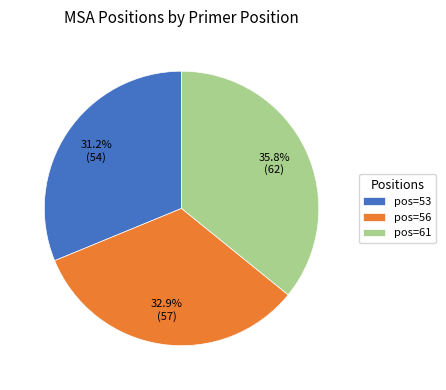

Does pos=61 represent more than half of the total?

No